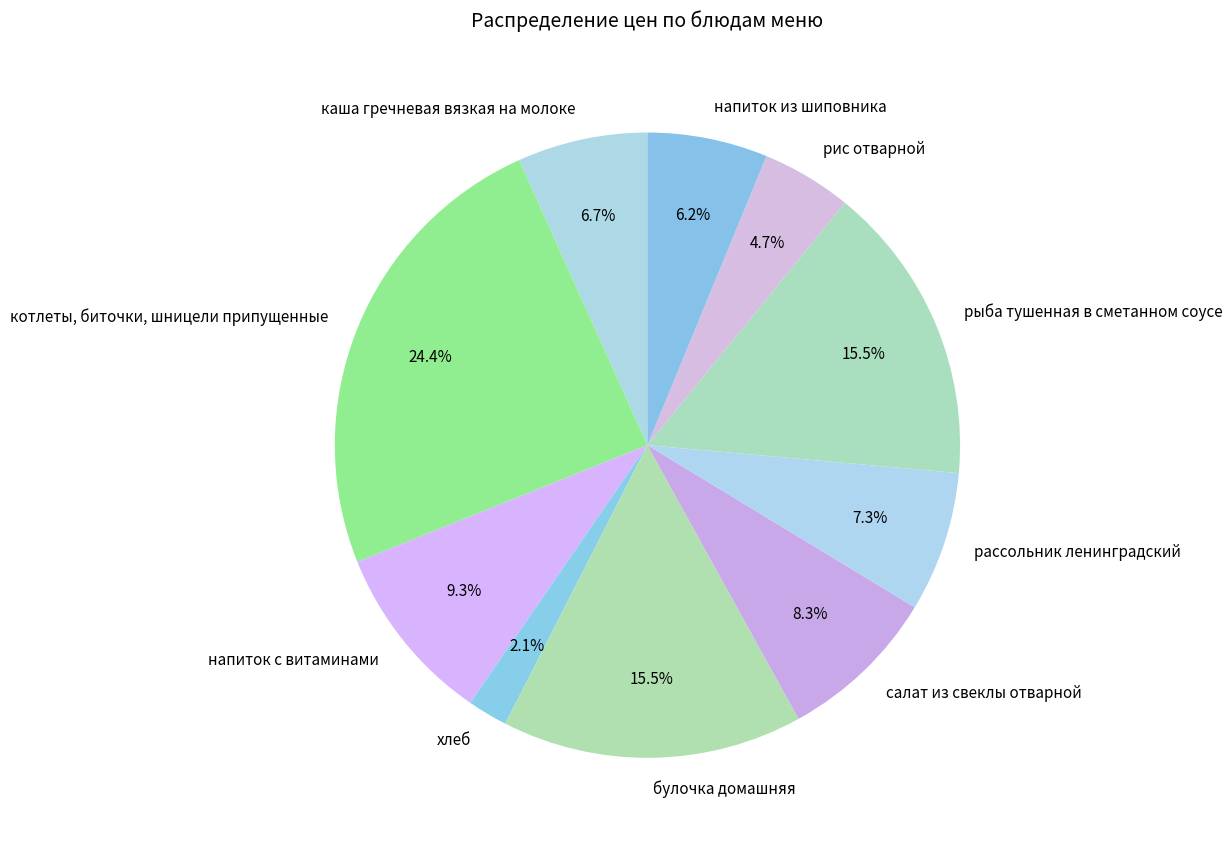

Count the number of slices in the pie.

10